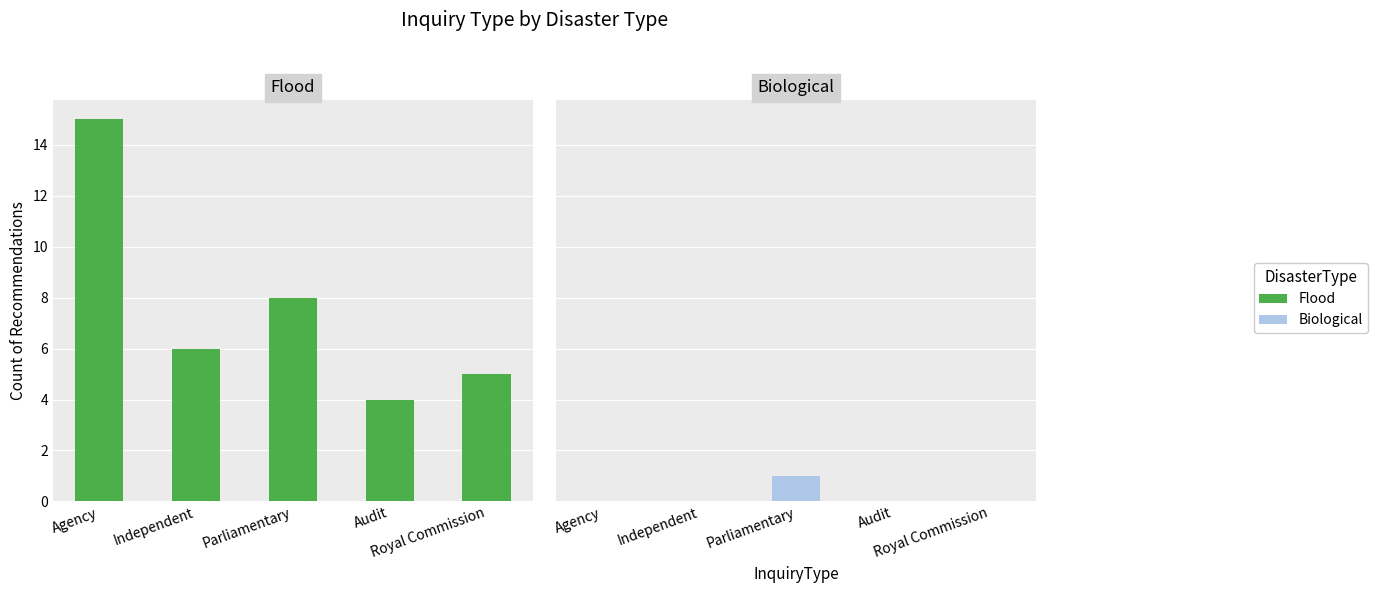

Is it true that Flood equals 11 at Parliamentary?

False